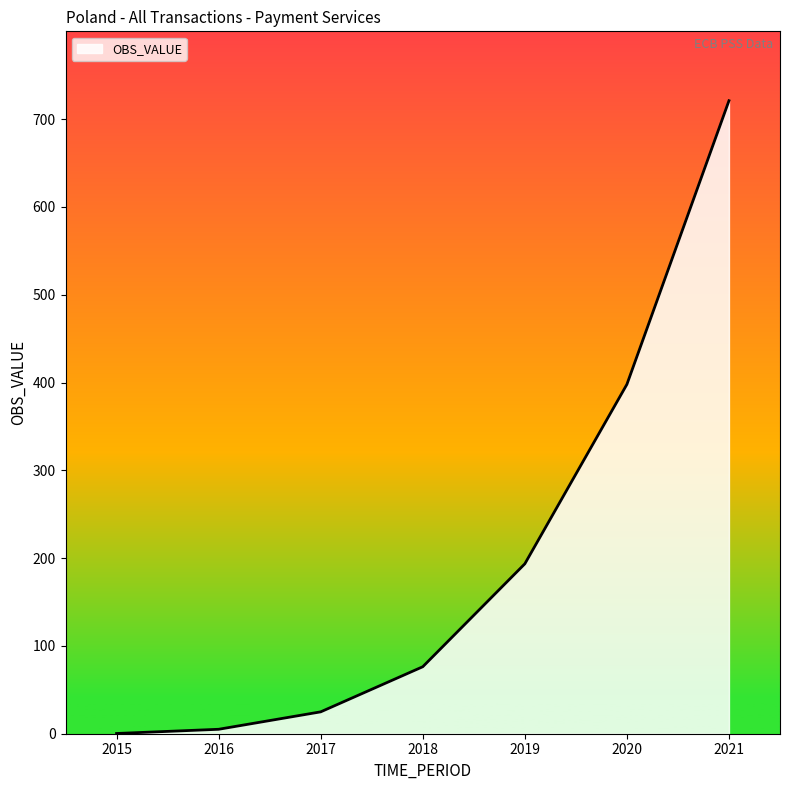

The value at 2019 is 91.1. True or false?

False